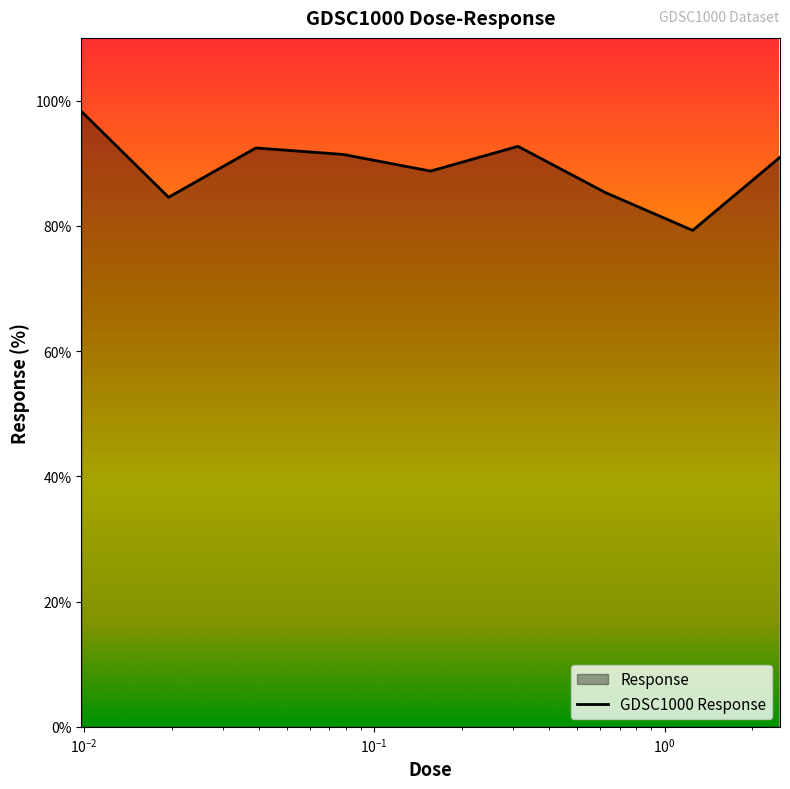

Does the chart display data point markers on the line(s)?

No